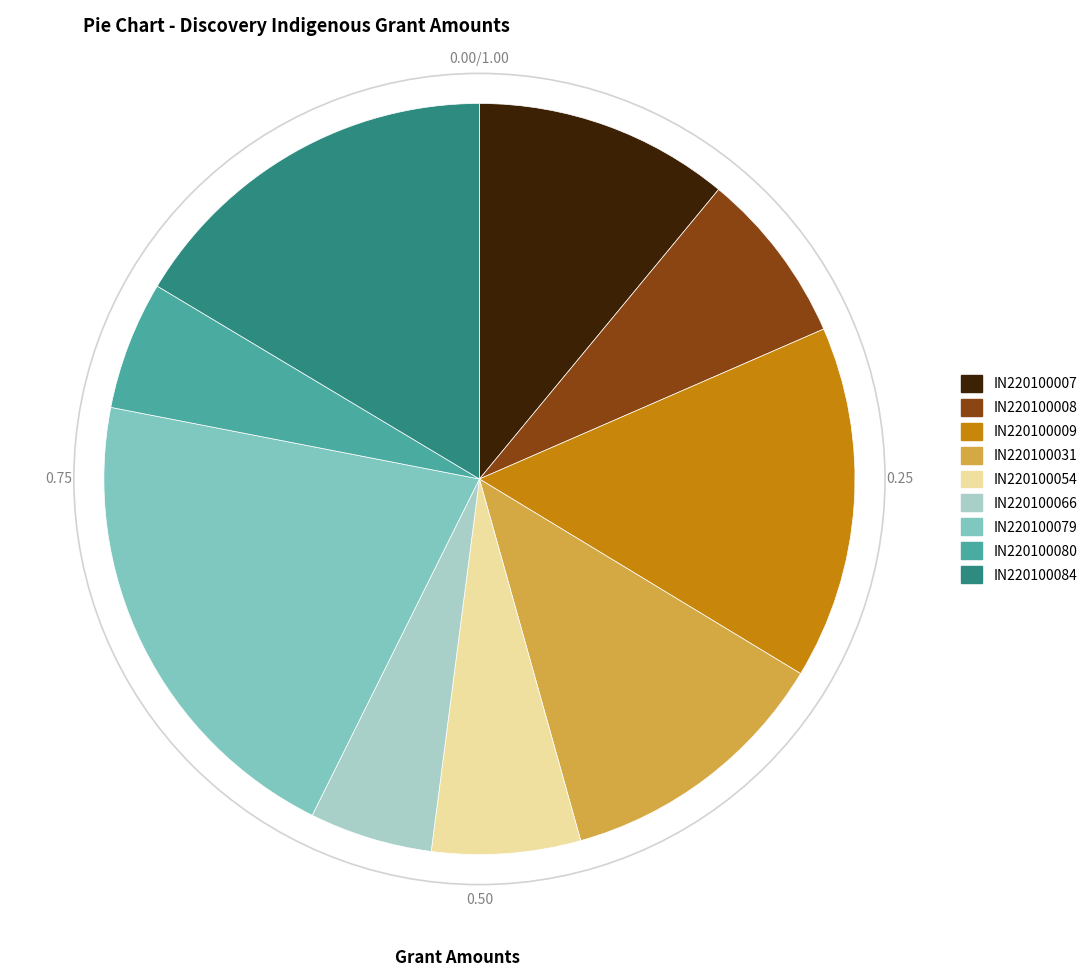

Does any single category account for the majority?

No